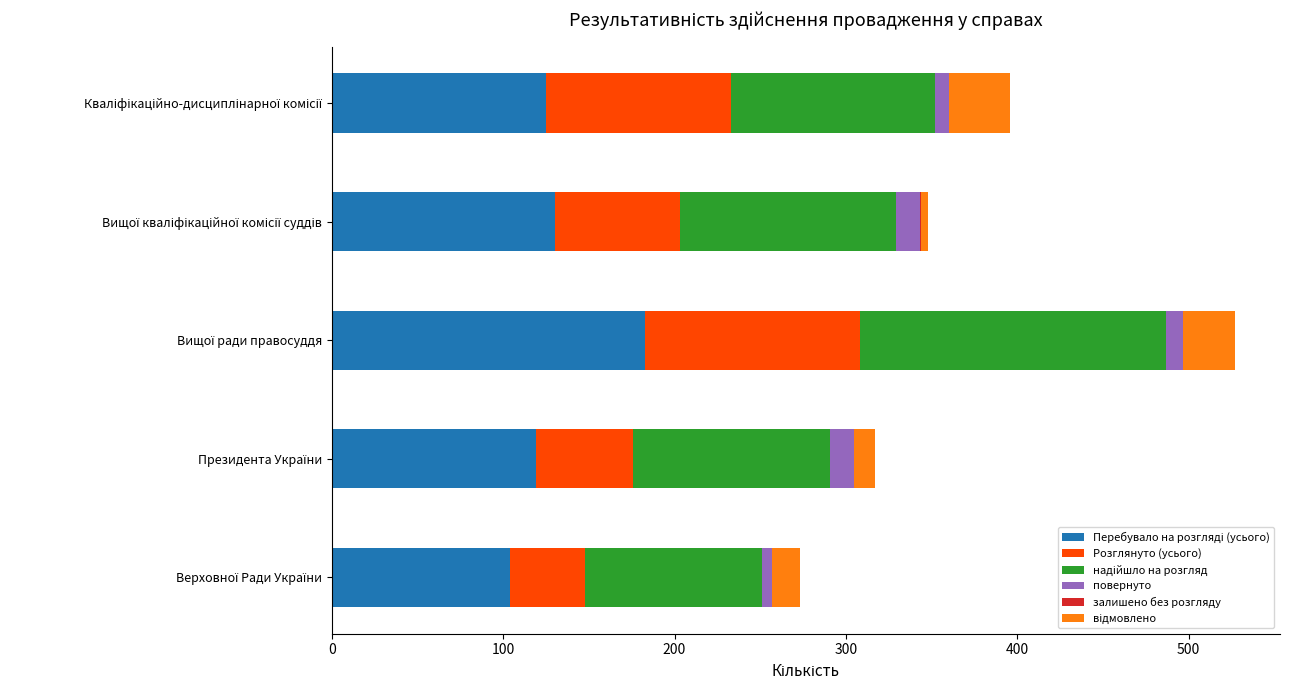

What is the difference between the maximum and minimum values in the відмовлено series?

32